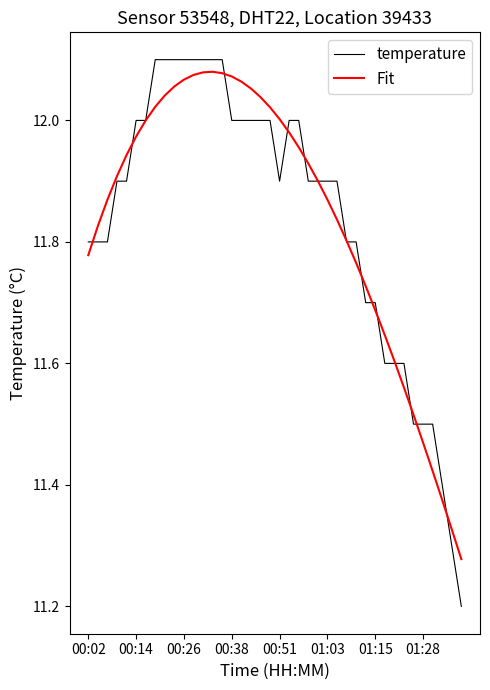

Which series has the largest range (max minus min)?

temperature